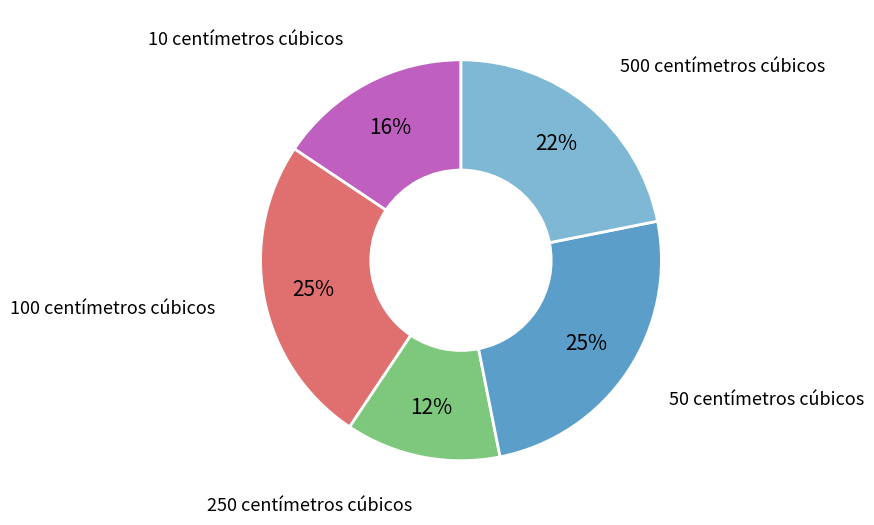

To the nearest percent, what percentage of the pie is 50 centímetros cúbicos?

25%